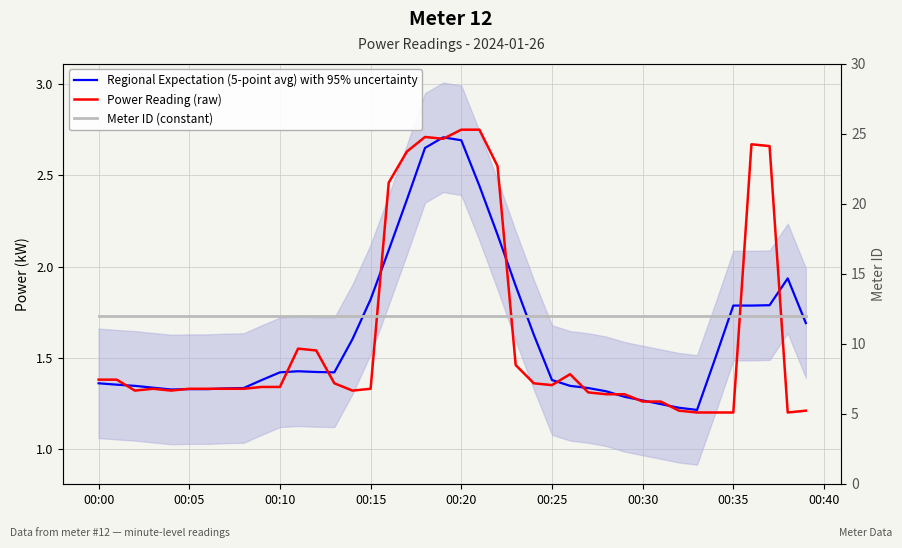

Reading left to right, what are all the values shown in this chart?

Regional Expectation (5-point avg) with 95% uncertainty: 1.4	1.4	1.3	1.3	1.3	1.3	1.3	1.3	1.3	1.4	1.4	1.4	1.4	1.4	1.6	1.8	2.1	2.4	2.6	2.7	2.7	2.4	2.2	1.9	1.6	1.4	1.3	1.3	1.3	1.3	1.3	1.2	1.2	1.2	1.5	1.8	1.8	1.8	1.9	1.7
Power Reading (raw): 1.4	1.4	1.3	1.3	1.3	1.3	1.3	1.3	1.3	1.3	1.3	1.6	1.5	1.4	1.3	1.3	2.5	2.6	2.7	2.7	2.8	2.8	2.5	1.5	1.4	1.4	1.4	1.3	1.3	1.3	1.3	1.3	1.2	1.2	1.2	1.2	2.7	2.7	1.2	1.2
Meter ID (constant): 12.0	12.0	12.0	12.0	12.0	12.0	12.0	12.0	12.0	12.0	12.0	12.0	12.0	12.0	12.0	12.0	12.0	12.0	12.0	12.0	12.0	12.0	12.0	12.0	12.0	12.0	12.0	12.0	12.0	12.0	12.0	12.0	12.0	12.0	12.0	12.0	12.0	12.0	12.0	12.0